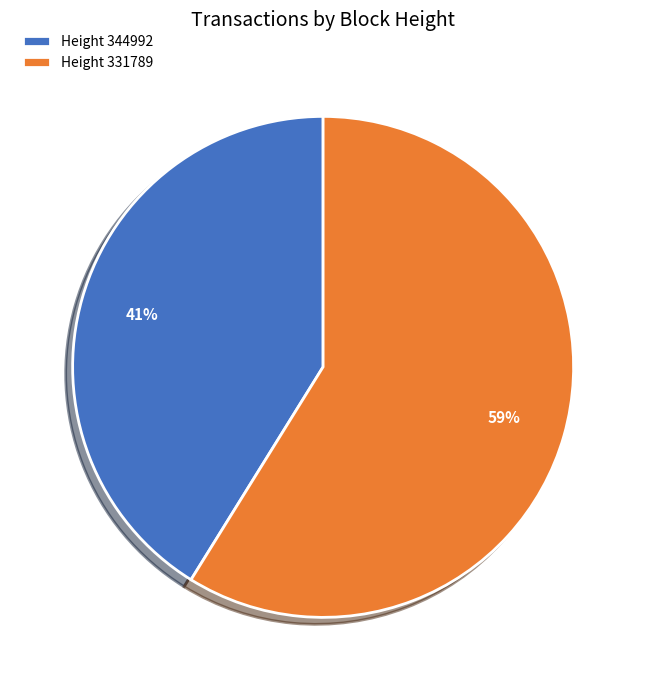

To the nearest percent, what is the difference between the Height 344992 and Height 331789 slice percentages?

18%